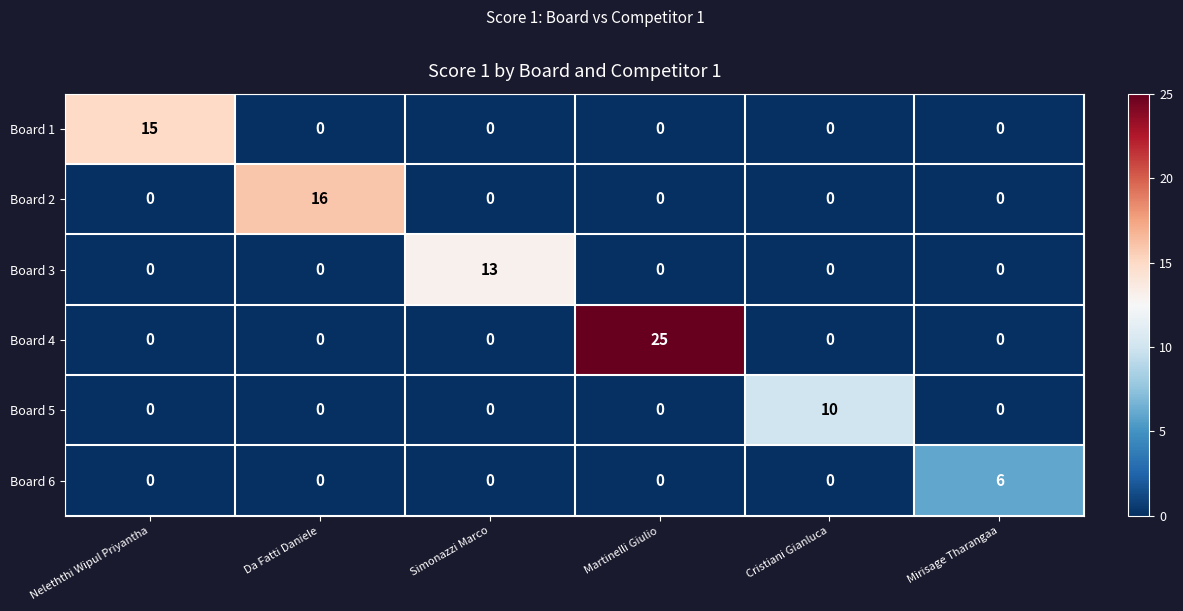

List the series in order of their peak value, highest first.

Board 4, Board 2, Board 1, Board 3, Board 5, Board 6